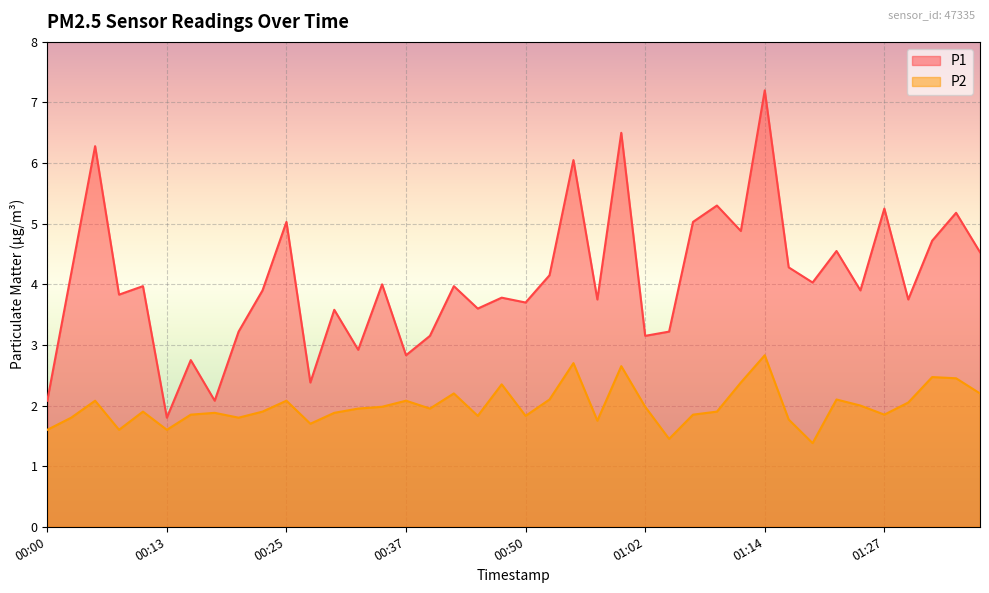

Rank the series at 00:08 from highest to lowest value.

P1, P2